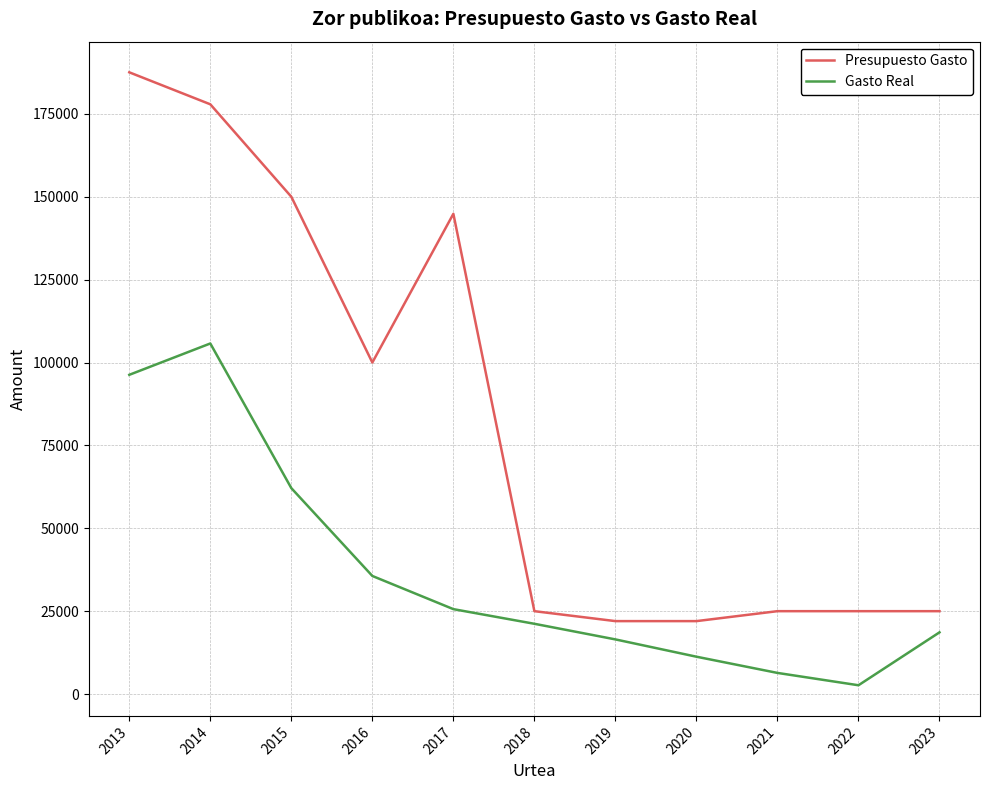

How many lines are shown in the chart?

2